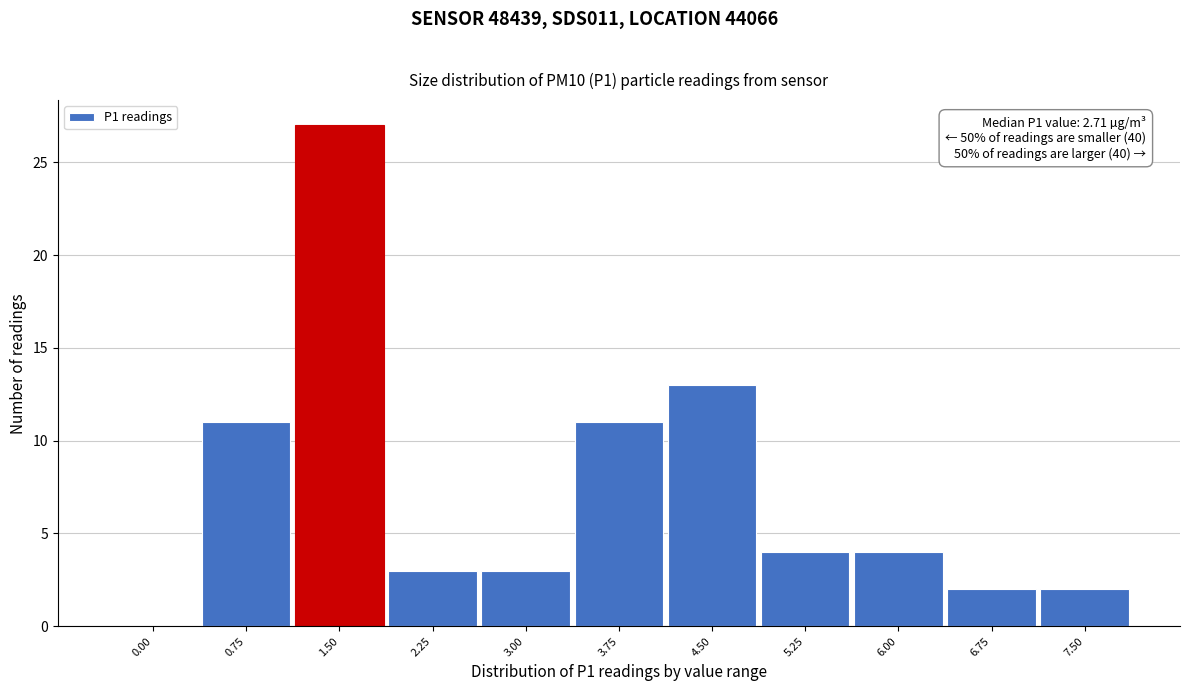

Reading left to right, extract all data points from this chart.

0.00=0	0.75=11	1.50=27	2.25=3	3.00=3	3.75=11	4.50=13	5.25=4	6.00=4	6.75=2	7.50=2